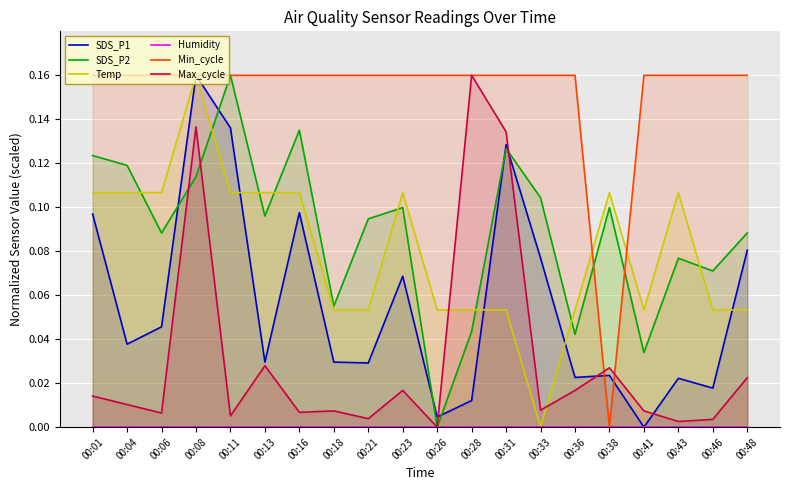

True or false: SDS_P1 and Humidity intersect in this chart.

False